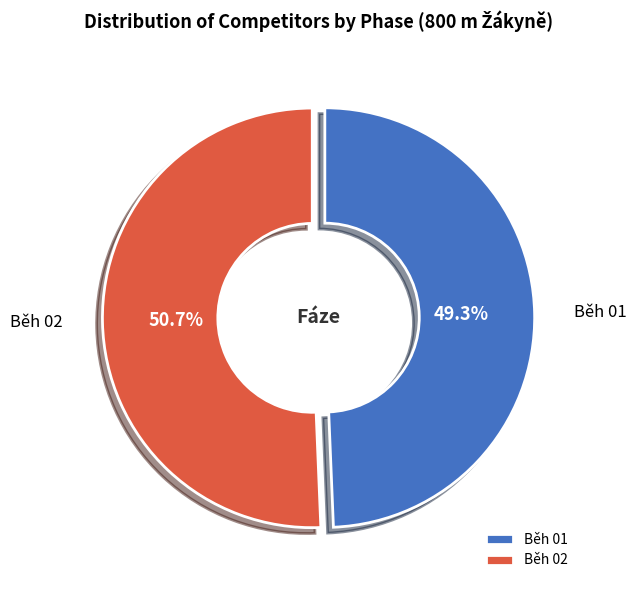

What percentage is NOT represented by Běh 02?

49.3%